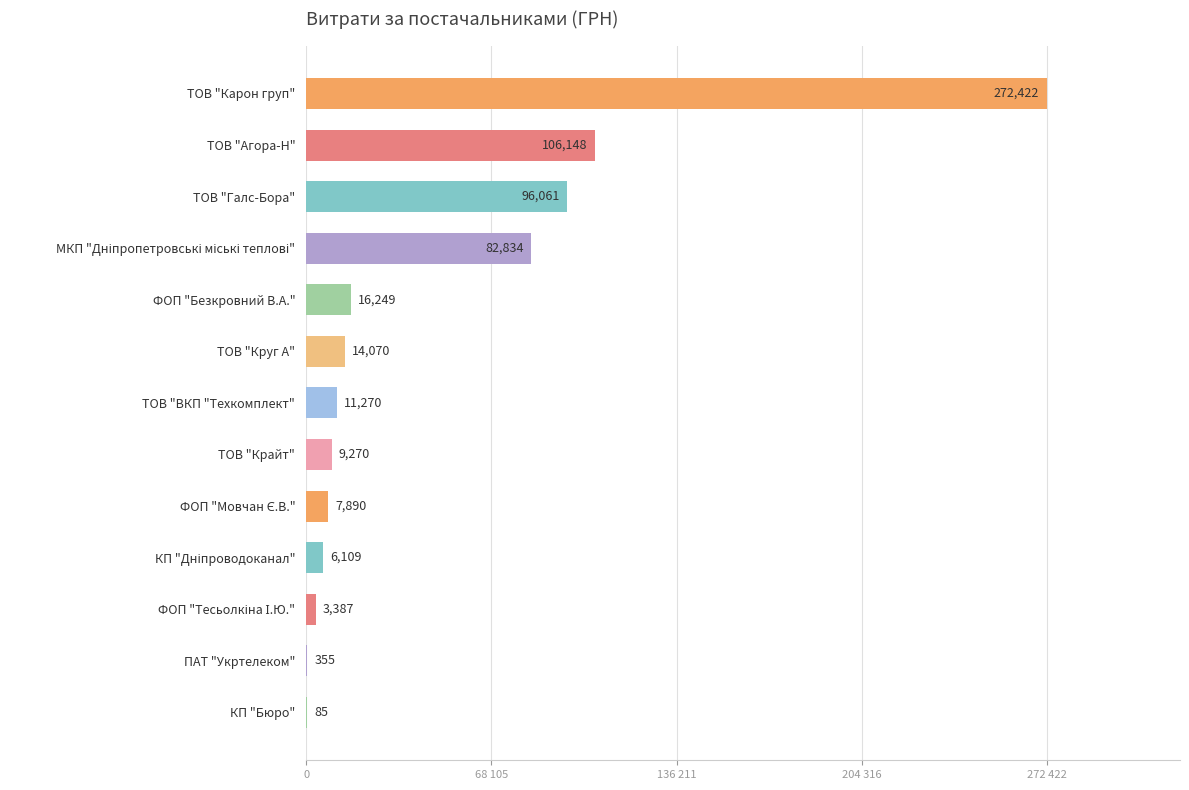

Are the bars horizontal?

Yes